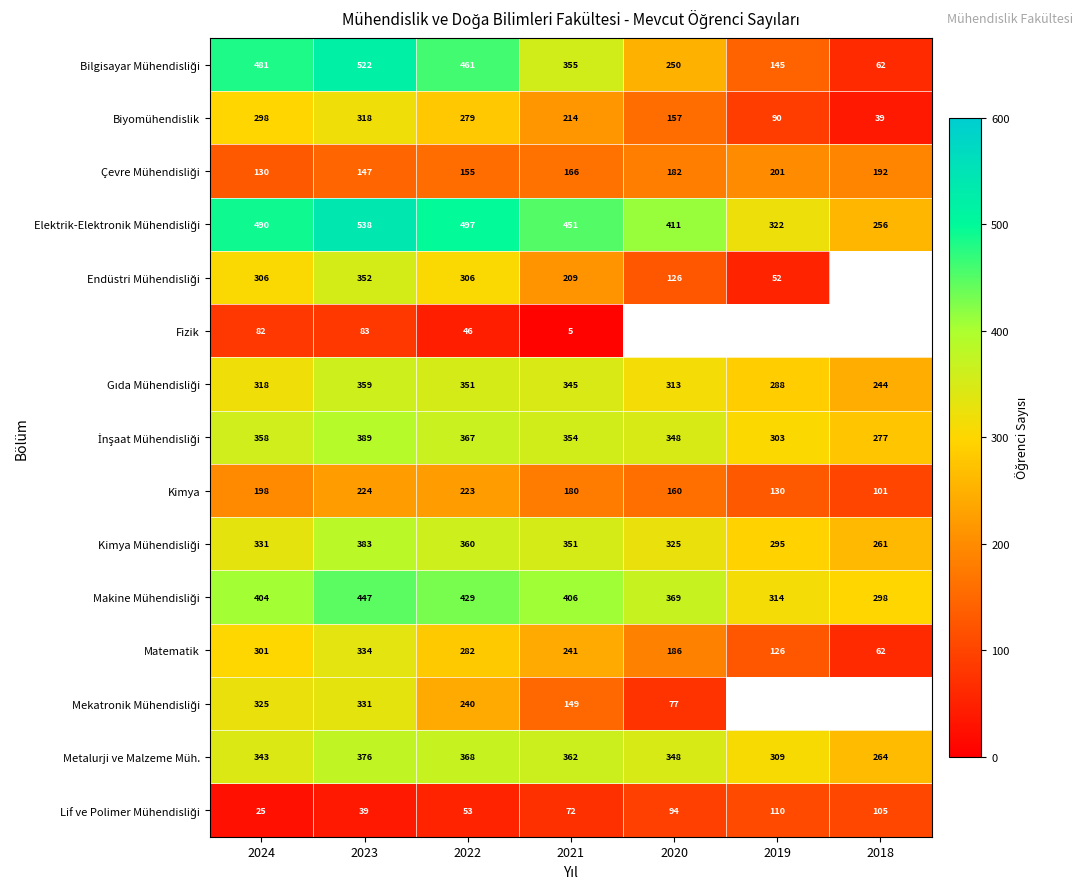

What is the average value of the Biyomühendislik series?

199